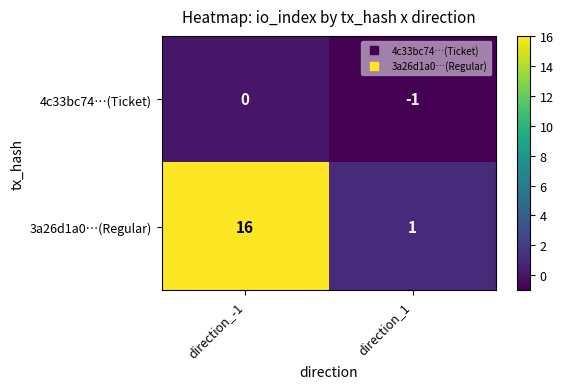

Which series has the largest total across all categories?

3a26d1a0…(Regular)